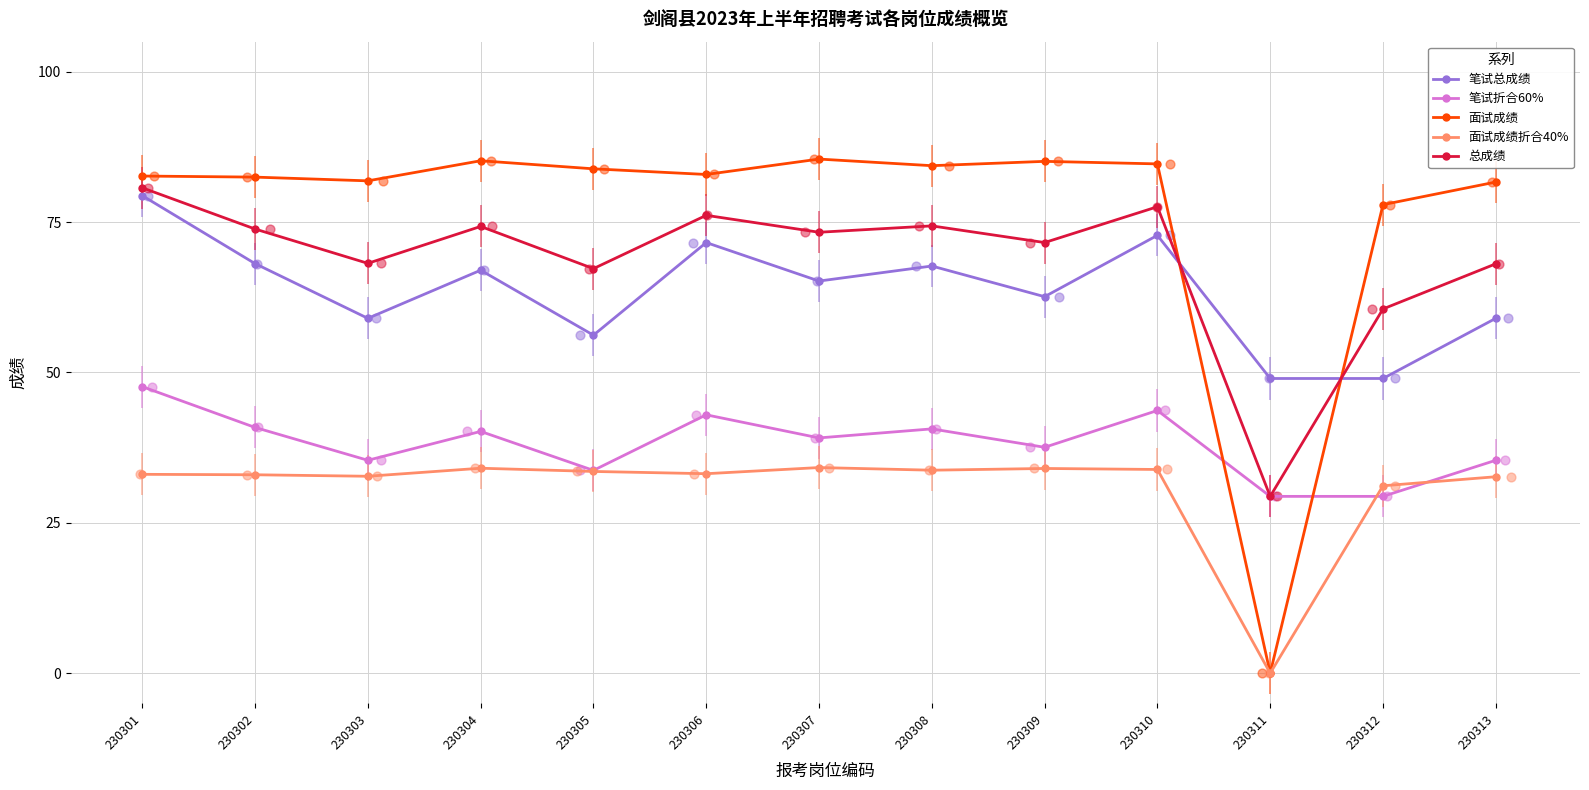

What are all the series names shown in the legend?

笔试总成绩, 笔试折合60%, 面试成绩, 面试成绩折合40%, 总成绩